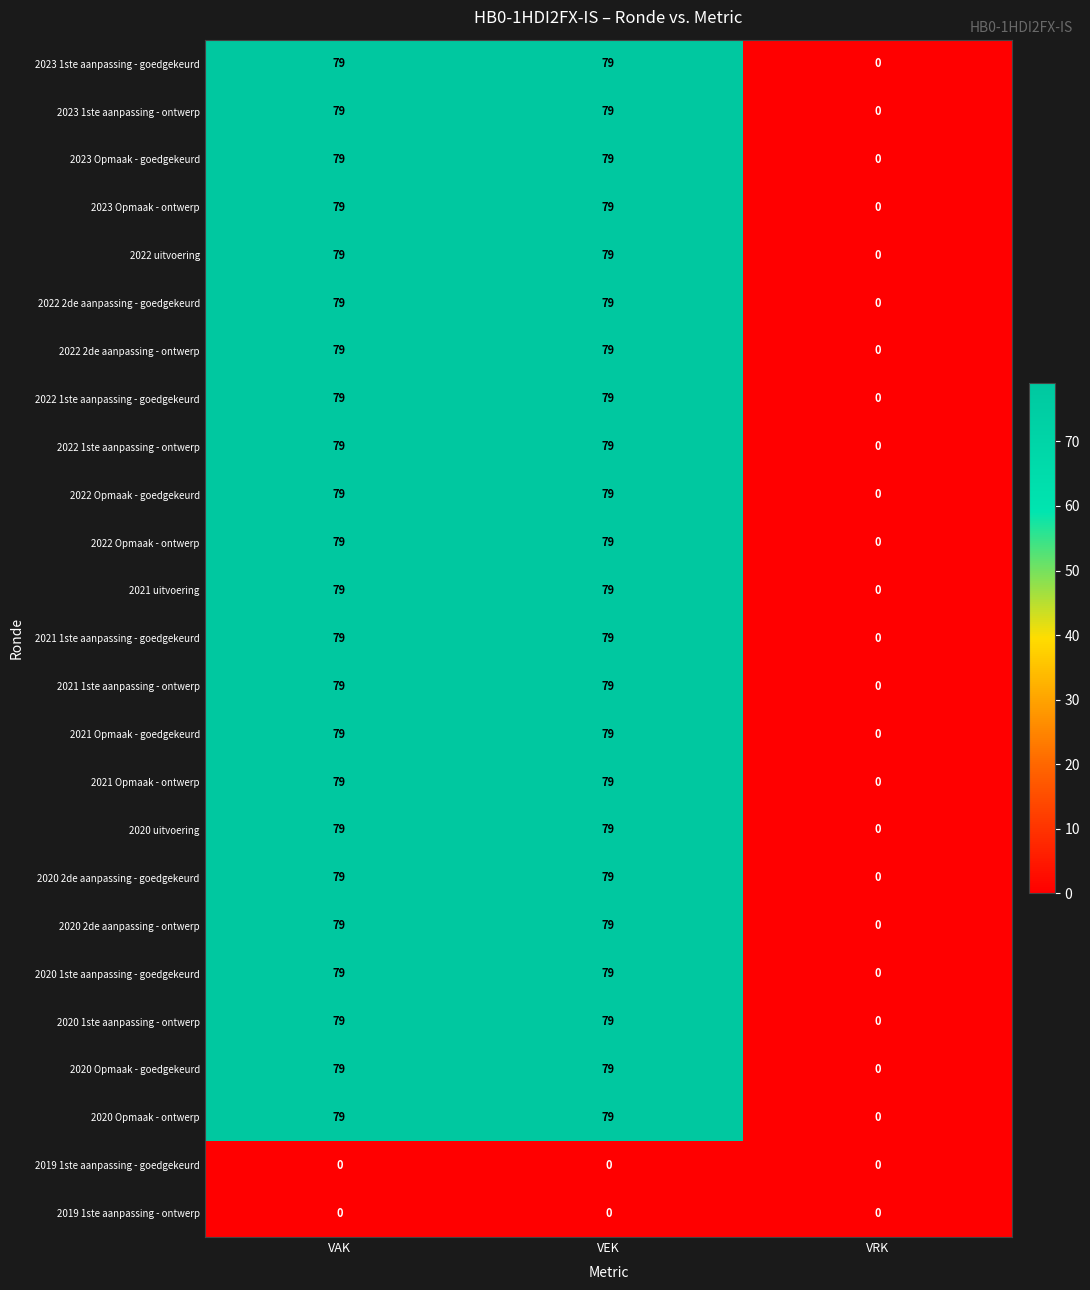

Count the number of categories in the chart.

3